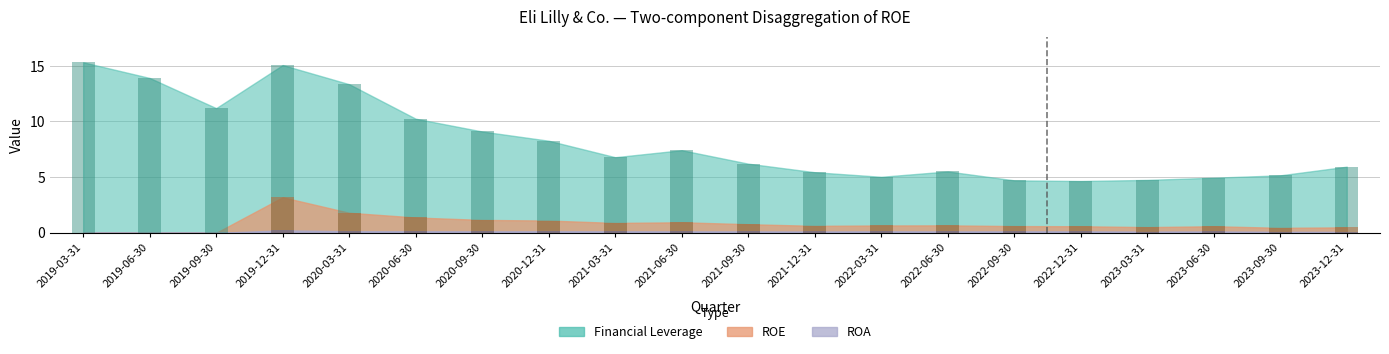

Reading left to right, what are all the values shown in this chart?

Financial Leverage: 15.3	13.9	11.2	15.1	13.3	10.2	9.1	8.3	6.8	7.4	6.2	5.4	5.0	5.5	4.7	4.7	4.8	5.0	5.2	5.9
ROE: 0.0	0.0	0.0	3.2	1.8	1.4	1.2	1.1	0.9	0.9	0.8	0.6	0.7	0.7	0.6	0.6	0.5	0.6	0.4	0.5
ROA: 0.0	0.0	0.0	0.2	0.1	0.1	0.1	0.1	0.1	0.1	0.1	0.1	0.1	0.1	0.1	0.1	0.1	0.1	0.1	0.1